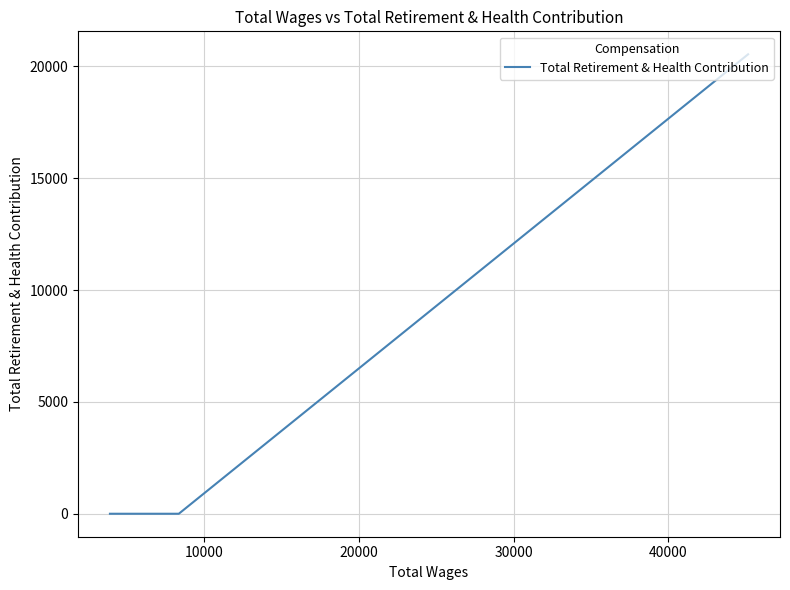

What is the sum of all values?

20544